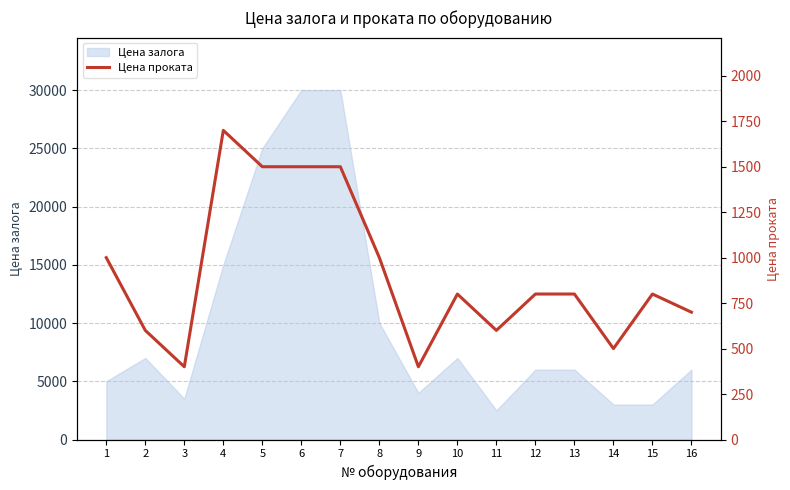

What is the difference between the maximum and minimum values?

1300